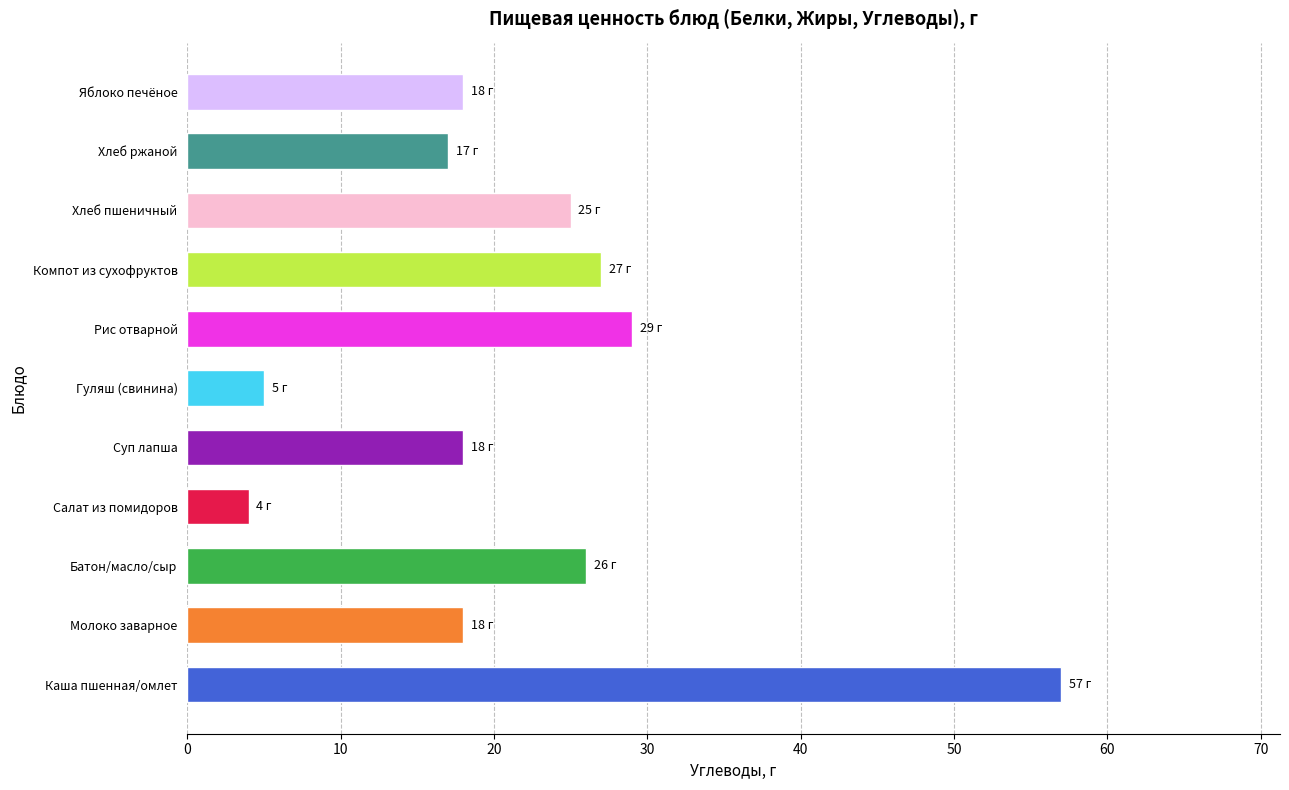

What is the difference between the second highest and minimum values?

25